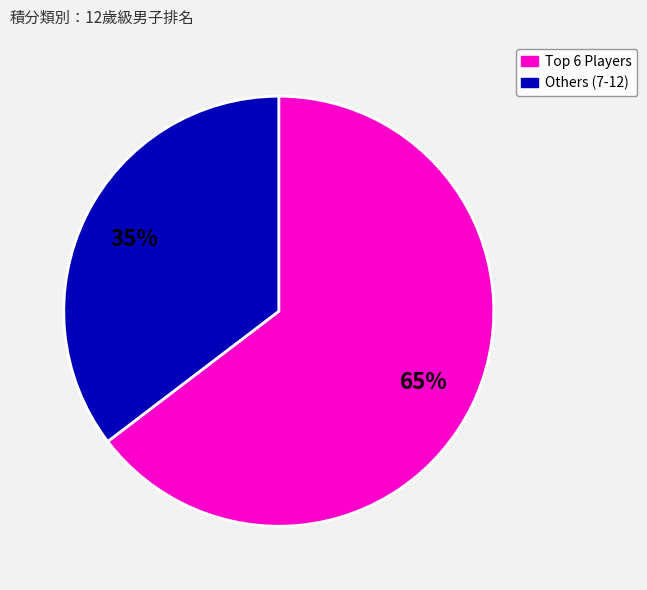

Count the number of slices in the pie.

2